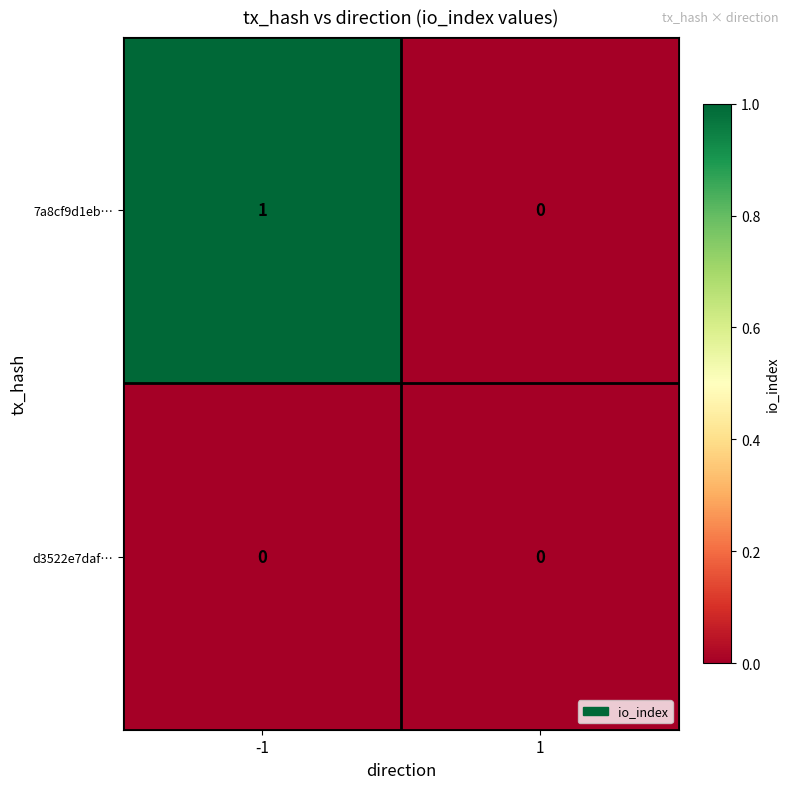

Which series has the widest spread of values?

7a8cf9d1eb…